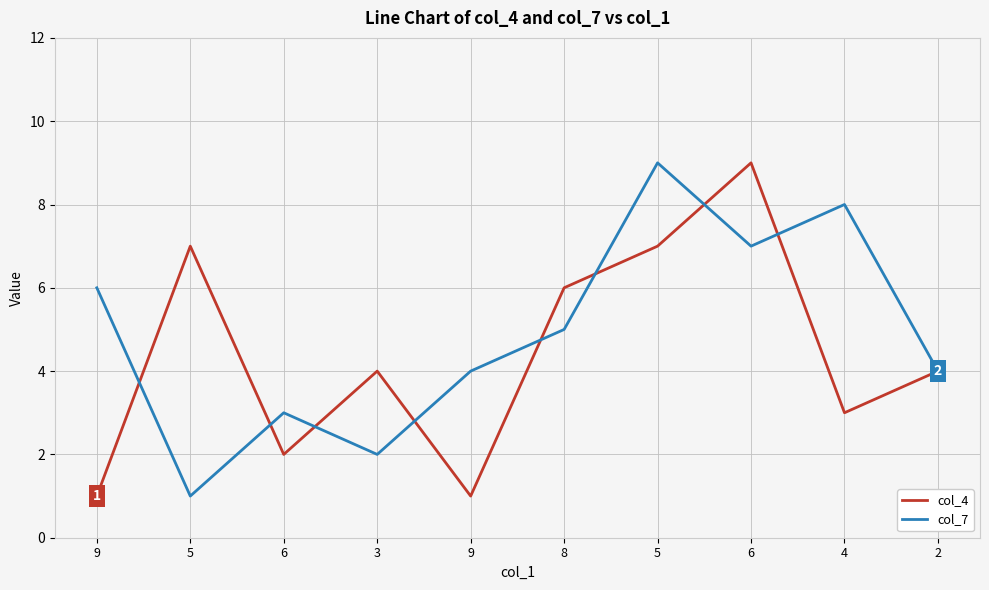

At which category does the chart reach its peak across all series?

6